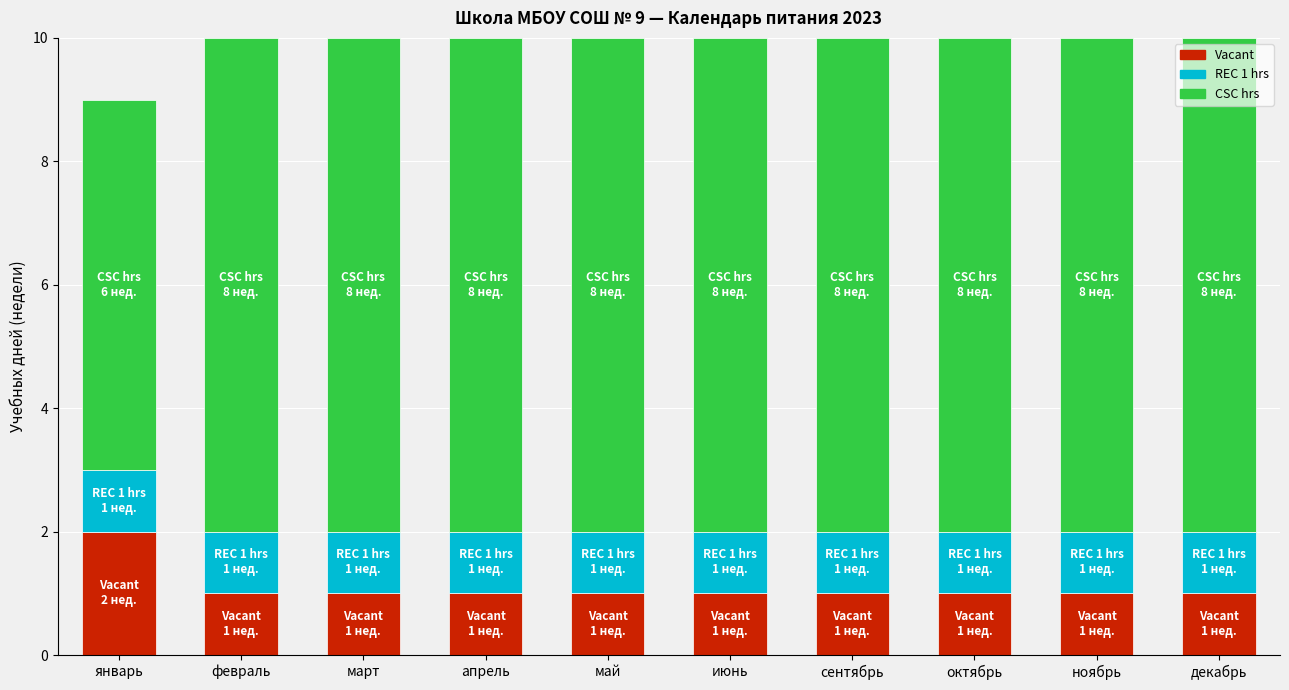

What are all the series names shown in the legend?

Vacant, REC 1 hrs, CSC hrs